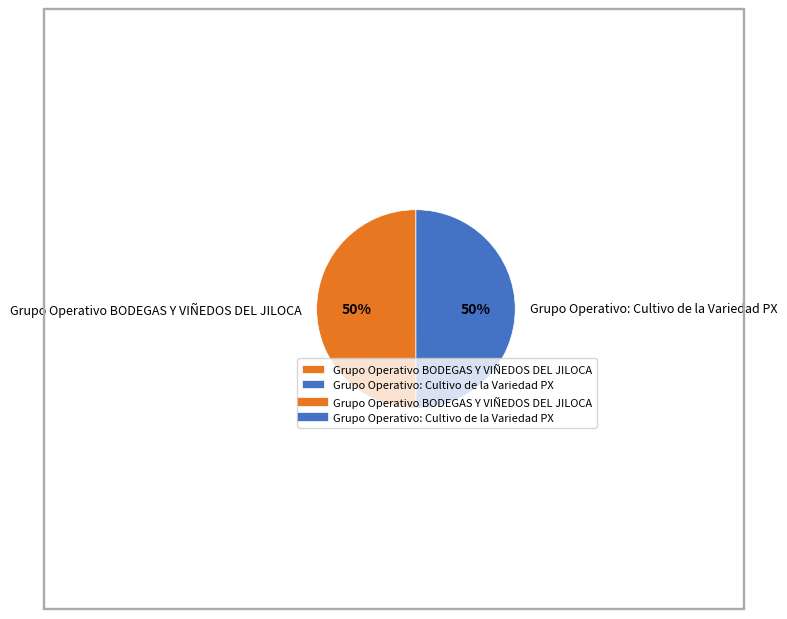

What percentage is the Grupo Operativo: Cultivo de la Variedad PX slice, to the nearest percent?

50%